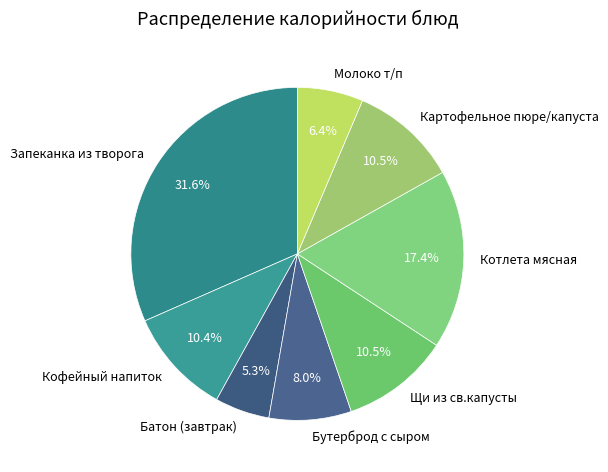

Does Батон (завтрак) represent more than half of the total?

No